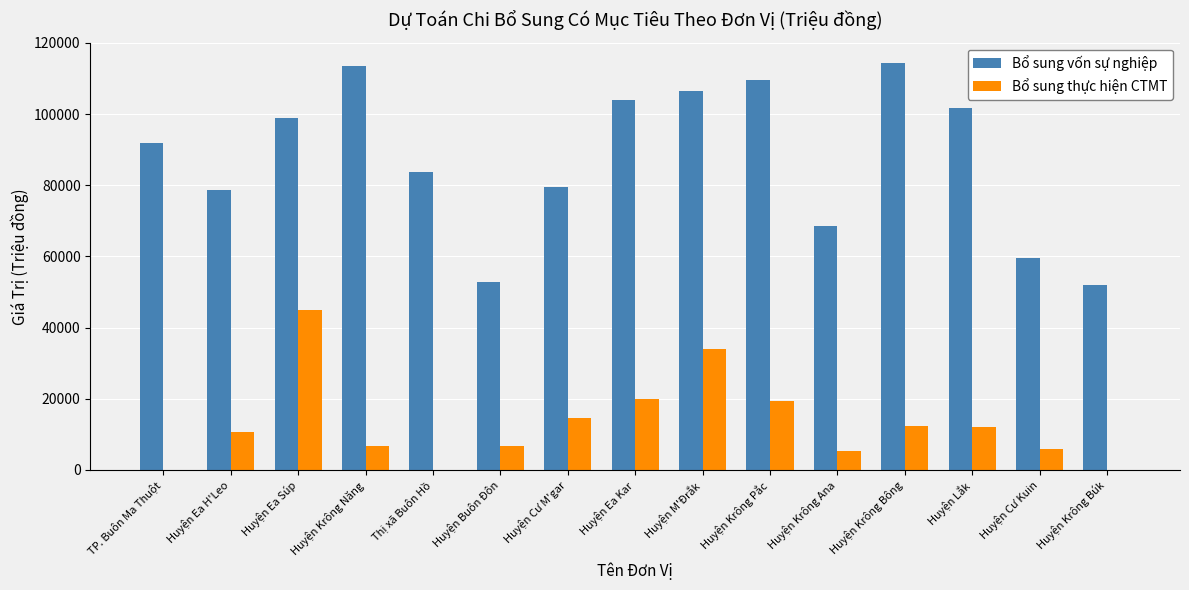

How many groups of bars are there?

15